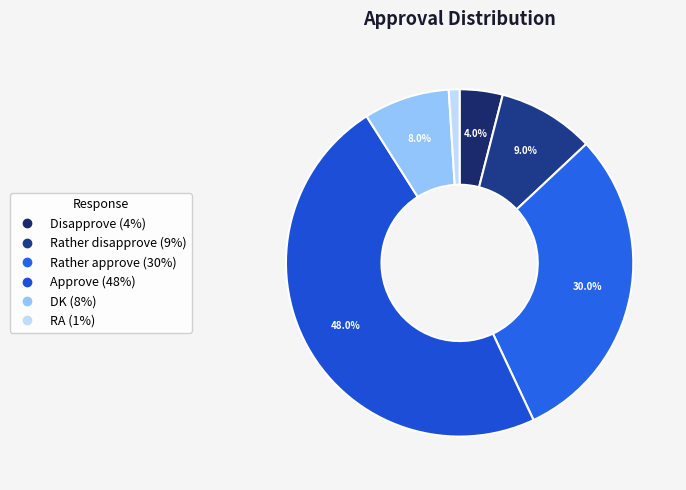

Combined, what portion of the pie is Approve and Disapprove?

52.0%